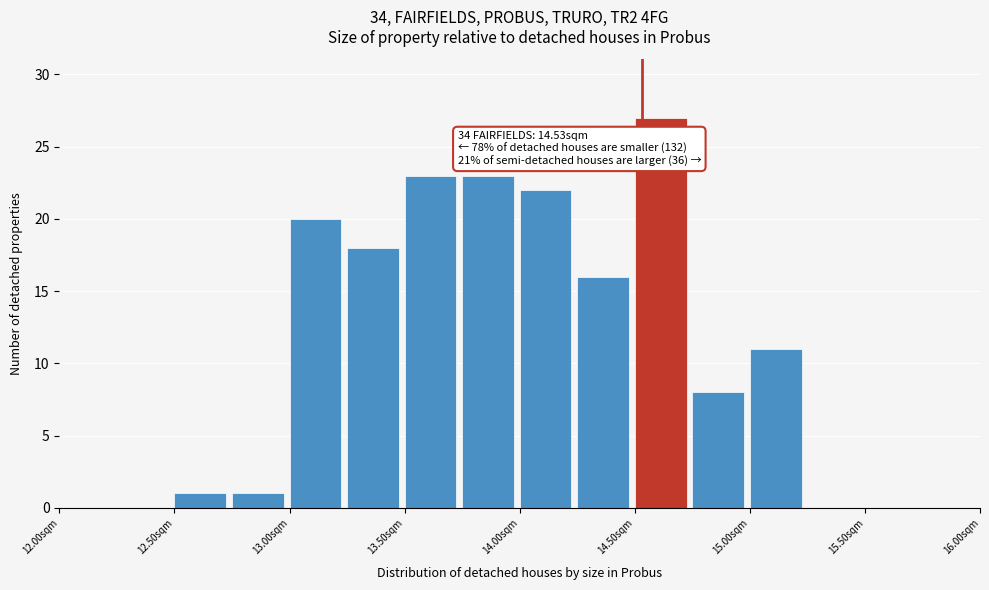

Which range on the x-axis has the tallest bar?

14.50 to 14.75